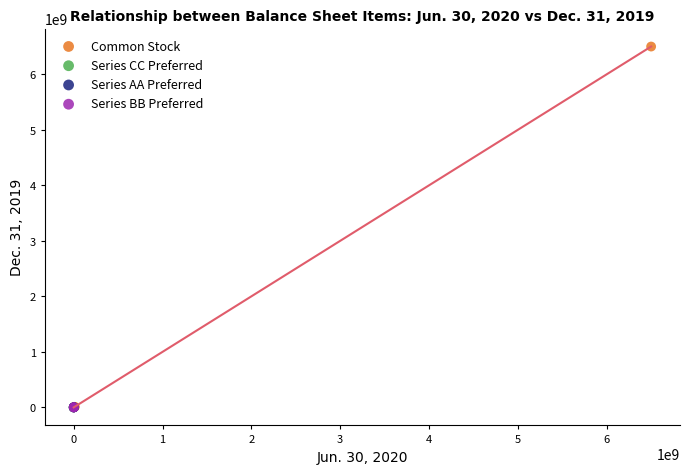

Which series contains the highest Y value?

Common Stock